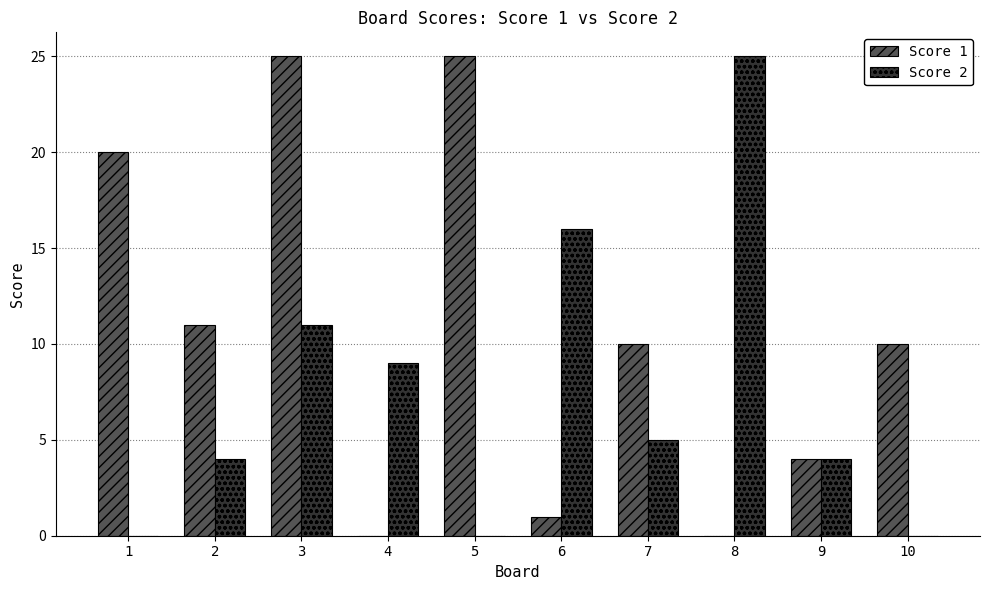

At which category is the sum across all series the highest?

3